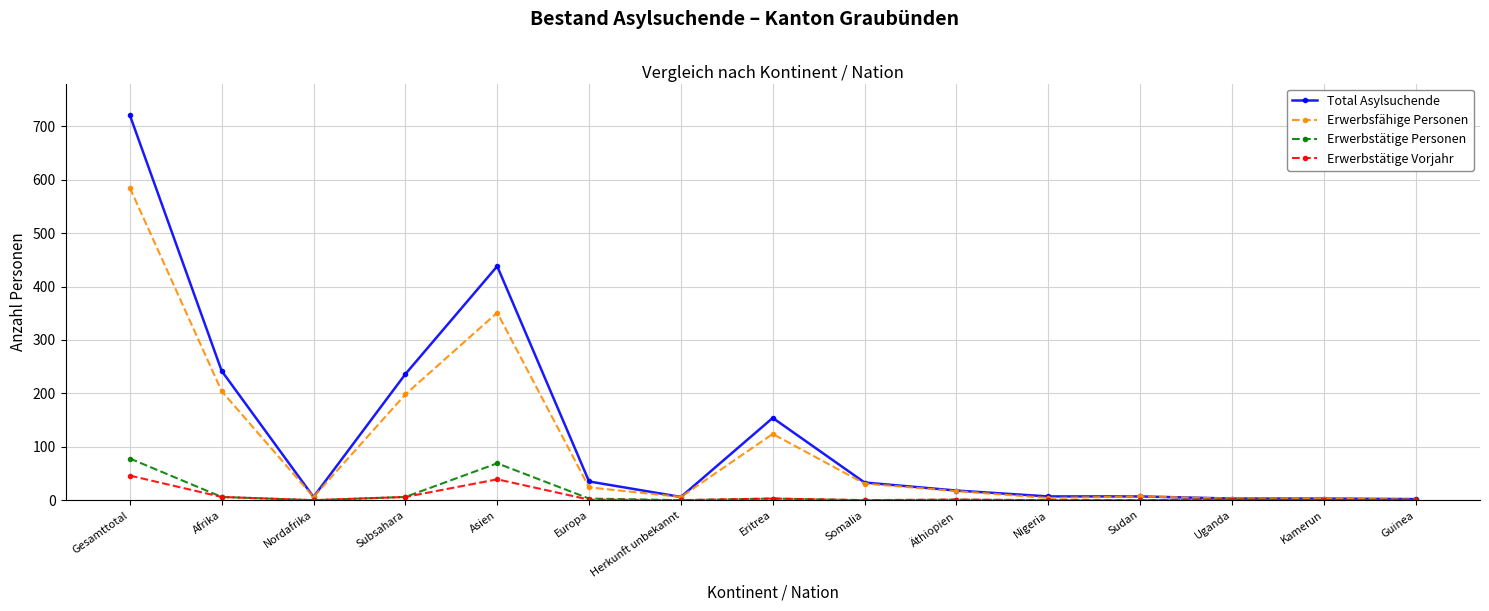

Which label corresponds to the largest value in the chart?

Gesamttotal